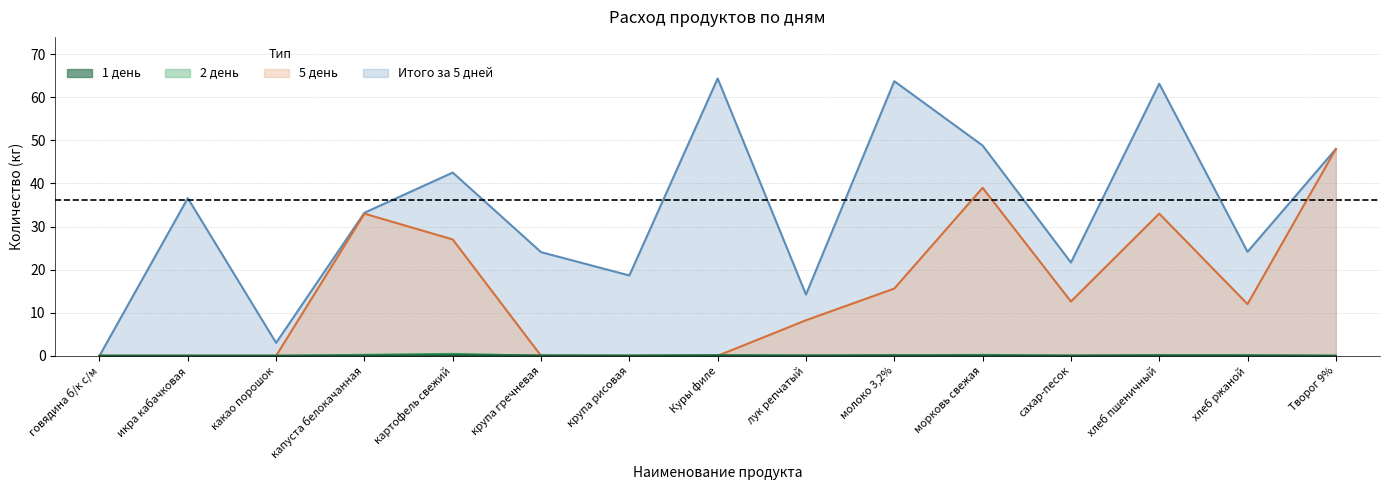

At сахар-песок, list the series in order from largest to smallest.

Итого за 5 дней, 5 день, 1 день, 2 день